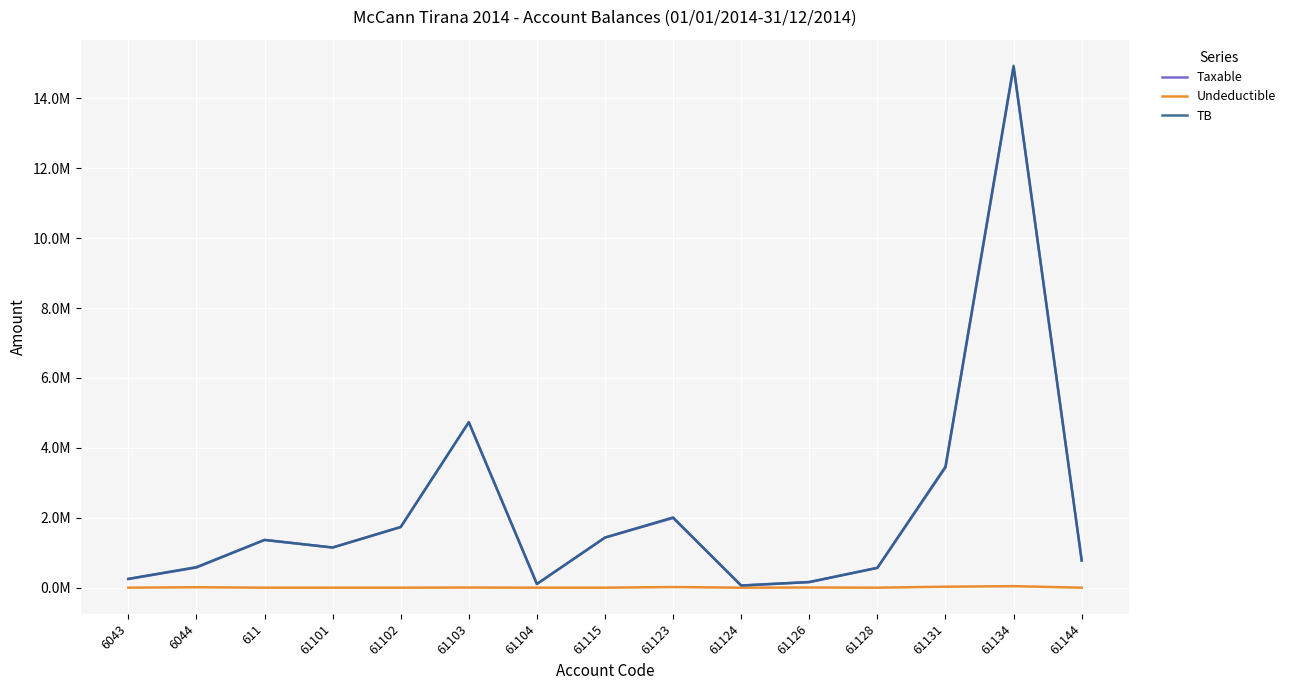

Which series has the largest total across all categories?

TB